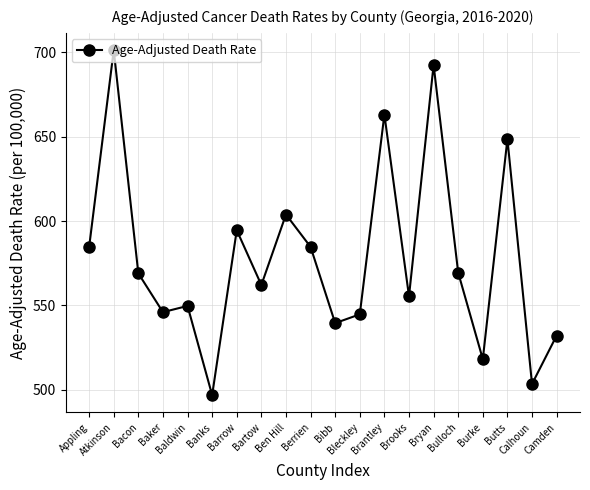

What is the change in value from Bacon to Barrow?

+25.6